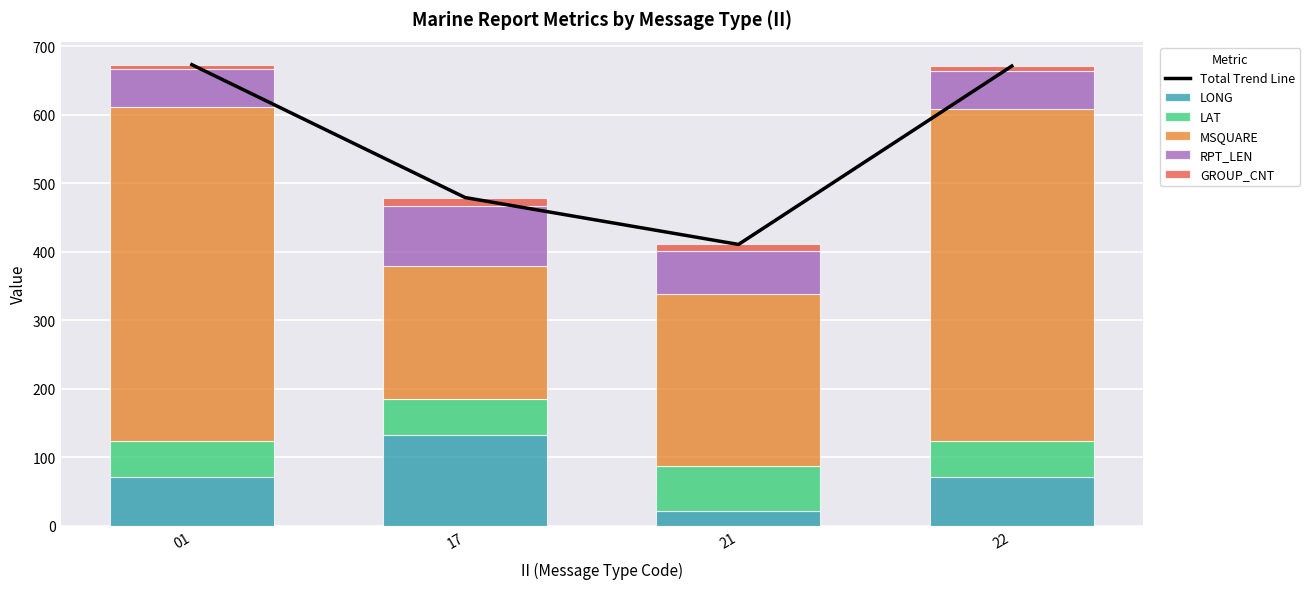

Which label corresponds to the largest value in the chart?

01